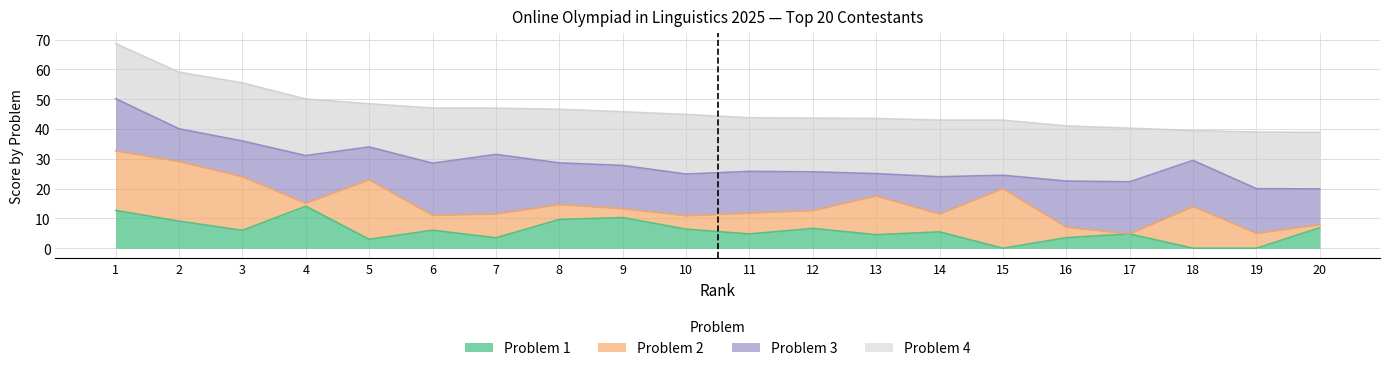

The Problem 1 series shows 6.9 at 20. True or false?

True